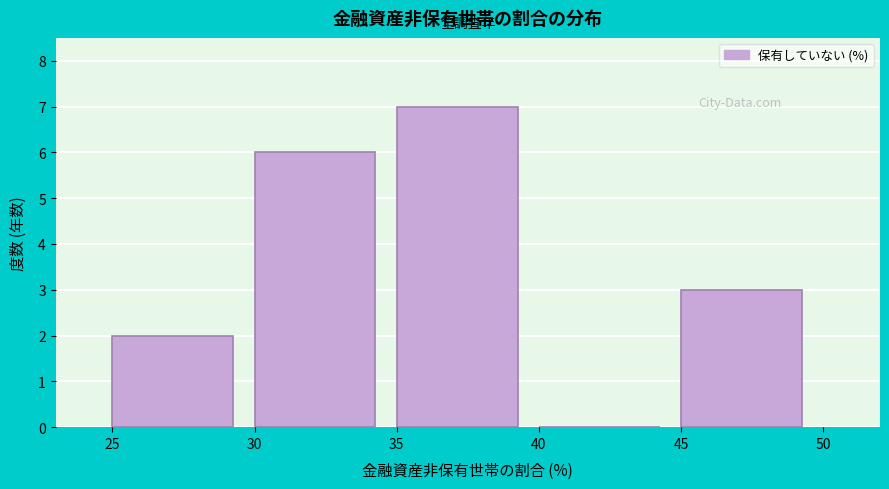

Which range on the x-axis has the tallest bar?

35 to 40